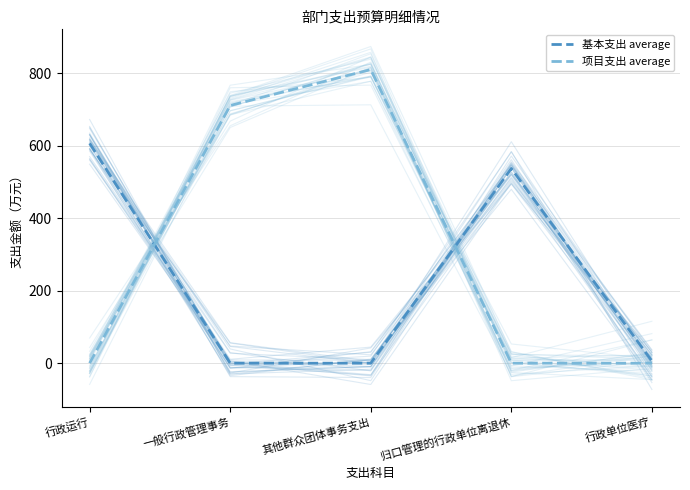

At how many categories does at least one series exceed 41?

4